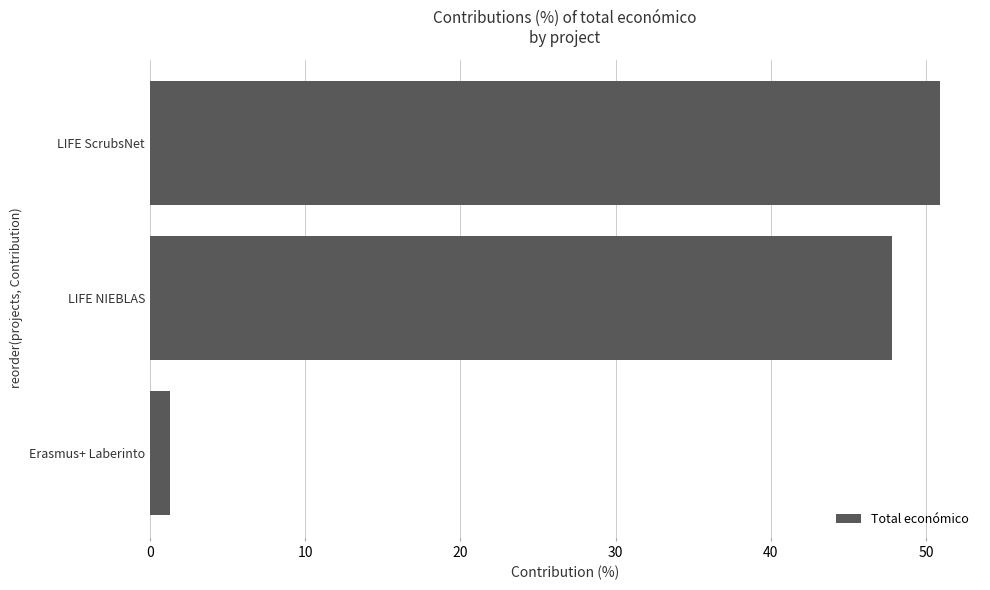

What is the approximate value at Erasmus+ Laberinto?

1.3